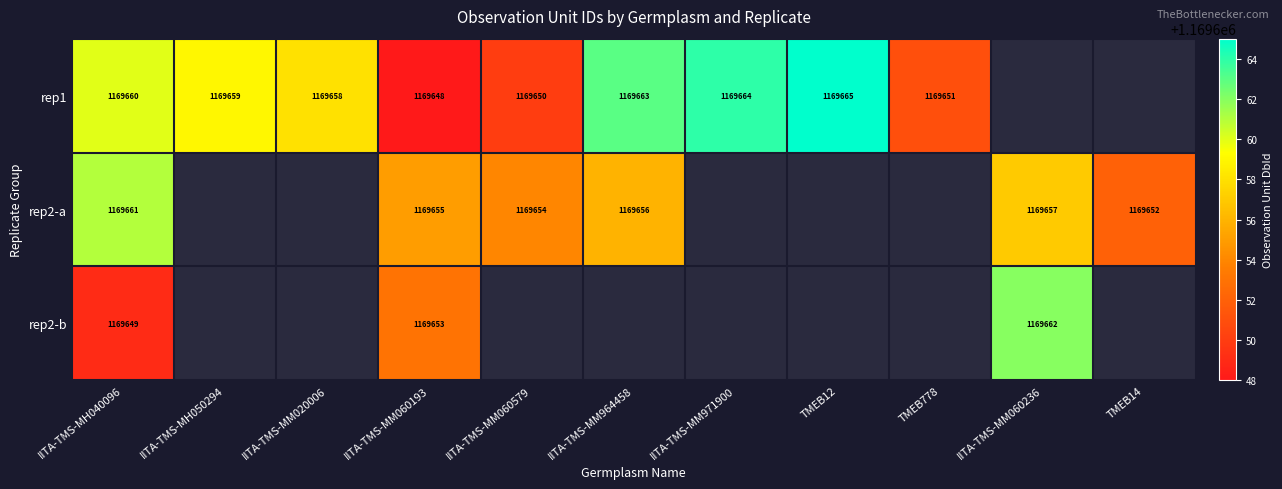

Rank the series at IITA-TMS-MH040096 from highest to lowest value.

rep2-a, rep1, rep2-b